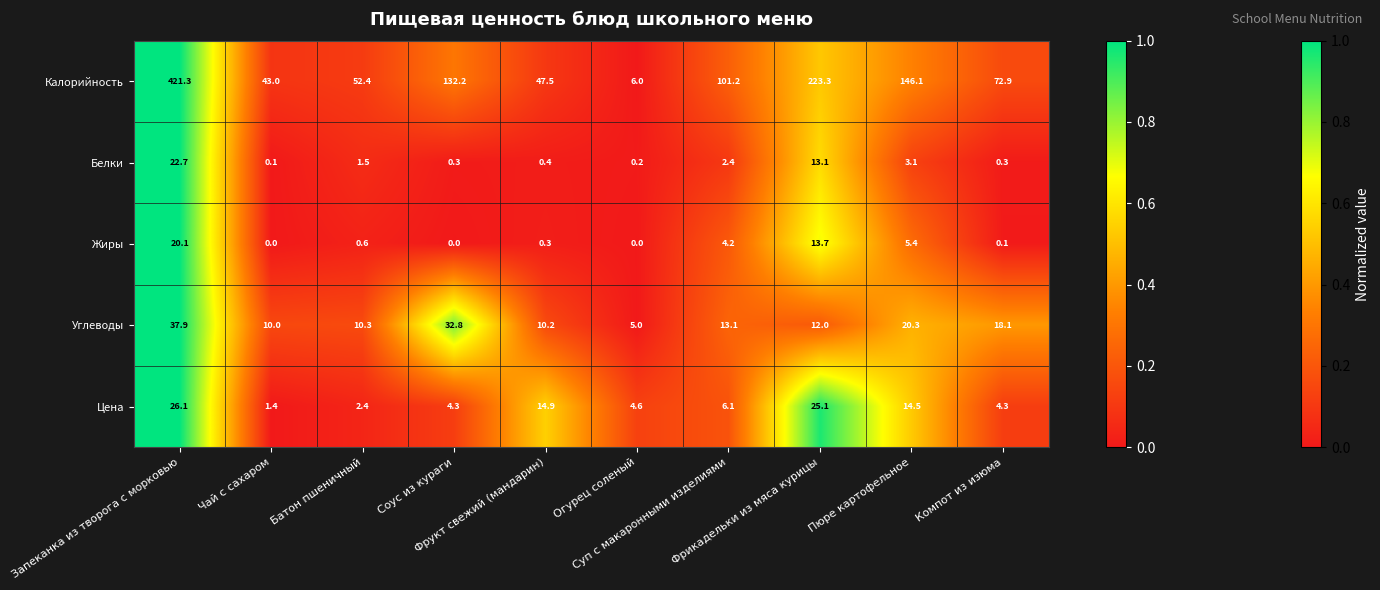

What is the sum of all Белки values?

44.1